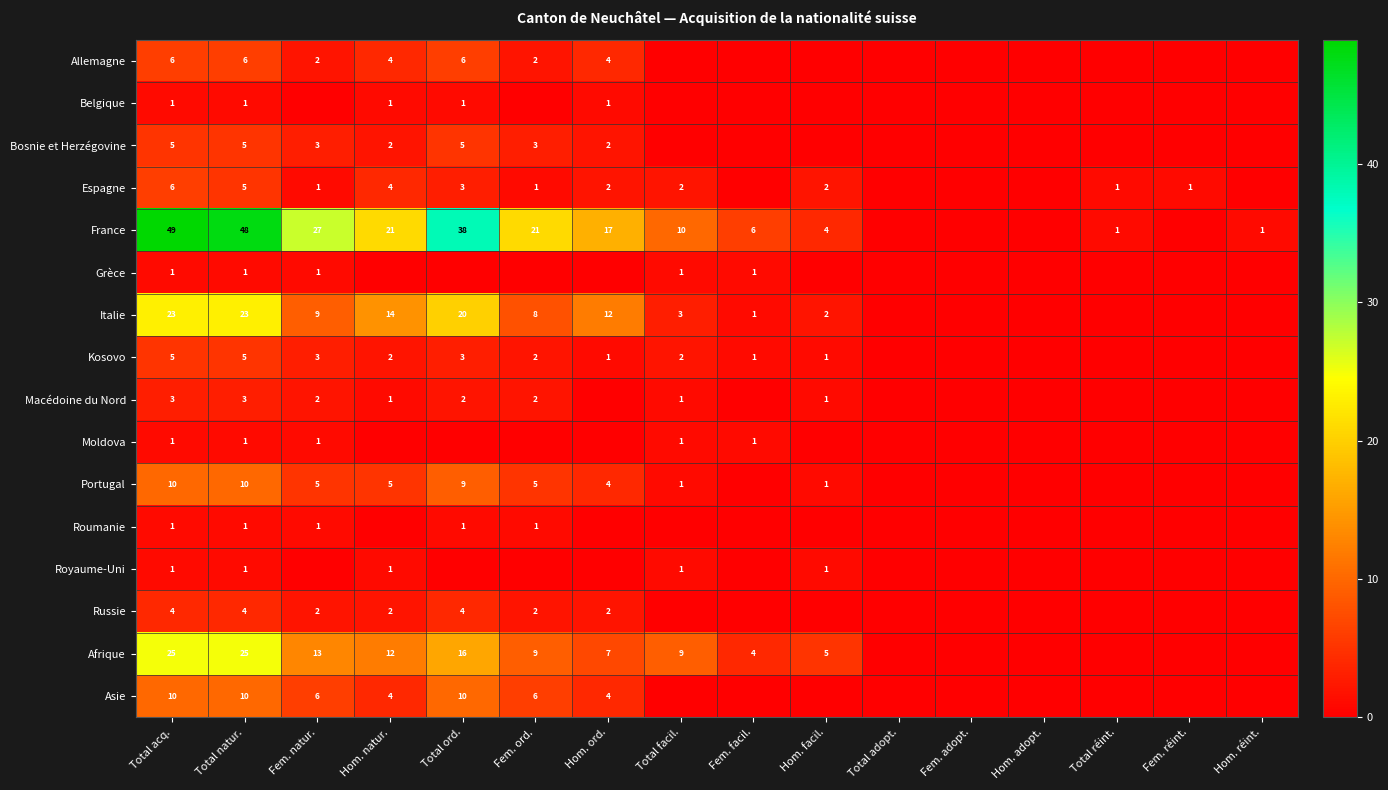

The value of Espagne at Hom. facil. is 3. True or false?

False